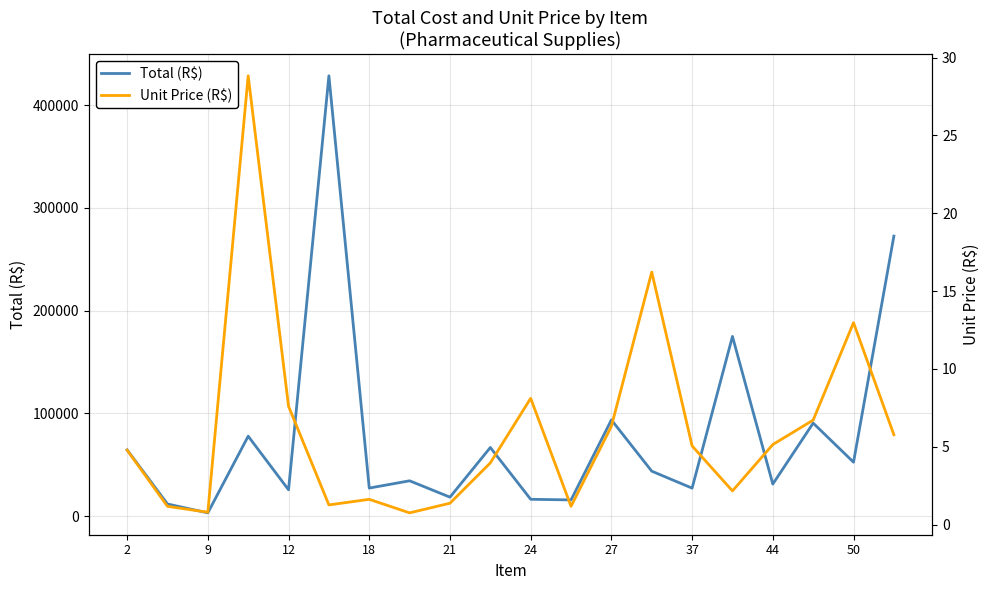

What is the highest value of the Total (R$) series?

428652.0